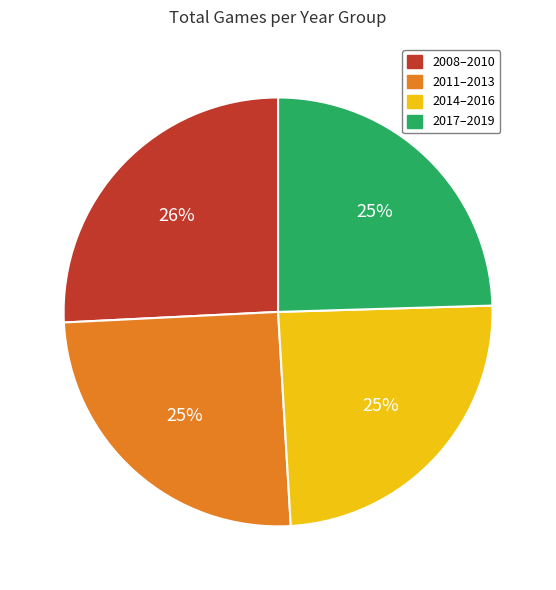

To the nearest percent, what is the combined percentage of 2017–2019 and 2011–2013?

50%